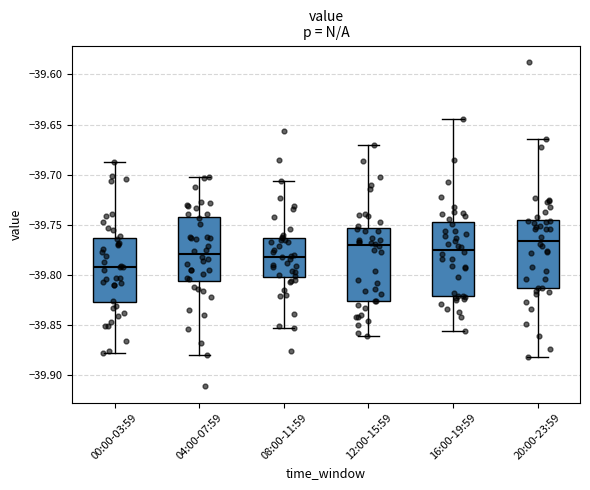

Reading left to right, transcribe this box plot: for each box, give where its median line is, the range the box spans, and where its two whiskers end, as read against the y-axis. The values are not printed on the chart, so give them approximately, as read against the axis.

00:00-03:59: median -39.790, box -39.825 to -39.765, whiskers -39.880 to -39.685
04:00-07:59: median -39.780, box -39.805 to -39.740, whiskers -39.880 to -39.700
08:00-11:59: median -39.780, box -39.800 to -39.765, whiskers -39.855 to -39.705
12:00-15:59: median -39.770, box -39.825 to -39.755, whiskers -39.860 to -39.670
16:00-19:59: median -39.775, box -39.820 to -39.750, whiskers -39.855 to -39.645
20:00-23:59: median -39.765, box -39.815 to -39.745, whiskers -39.880 to -39.665